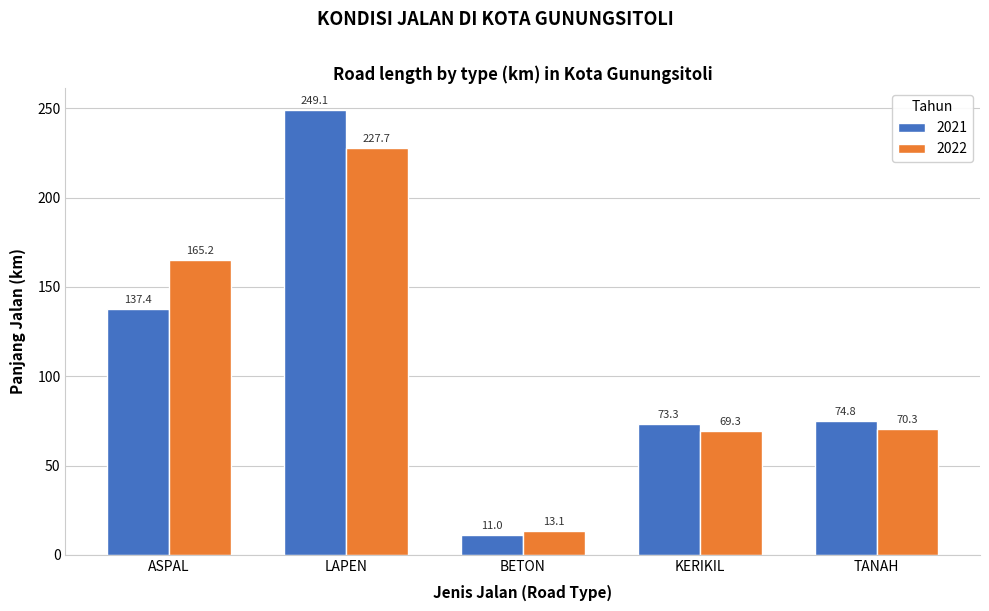

Reading left to right, list all the values displayed in this chart.

2021: ASPAL=137.4	LAPEN=249.1	BETON=11.0	KERIKIL=73.3	TANAH=74.8
2022: ASPAL=165.2	LAPEN=227.7	BETON=13.1	KERIKIL=69.3	TANAH=70.3